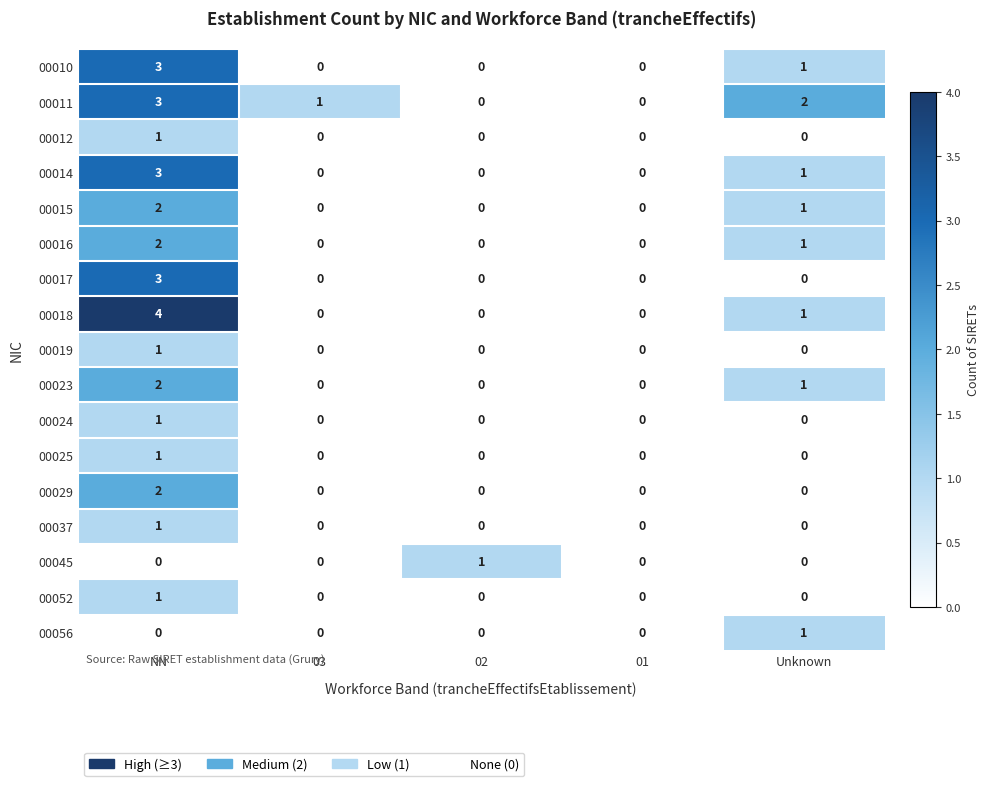

Between 02 and Unknown, which series saw the biggest shift?

00011